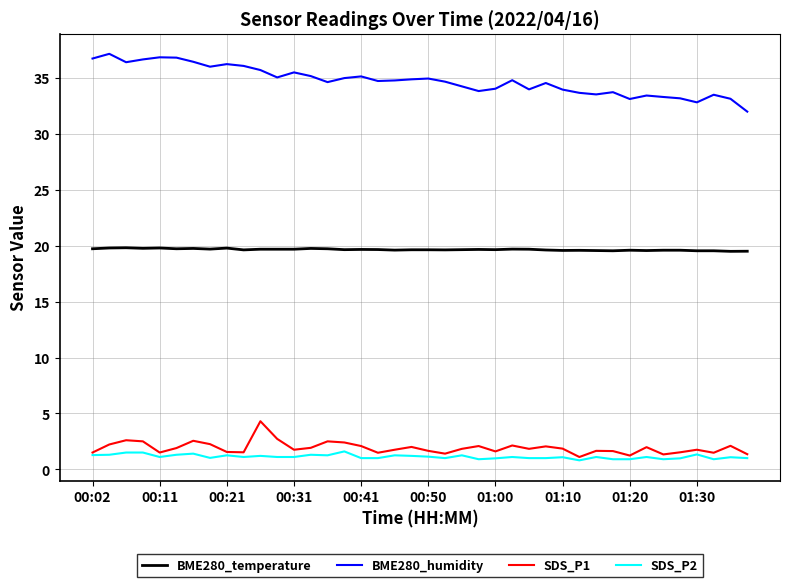

What is the maximum value for SDS_P2?

1.6